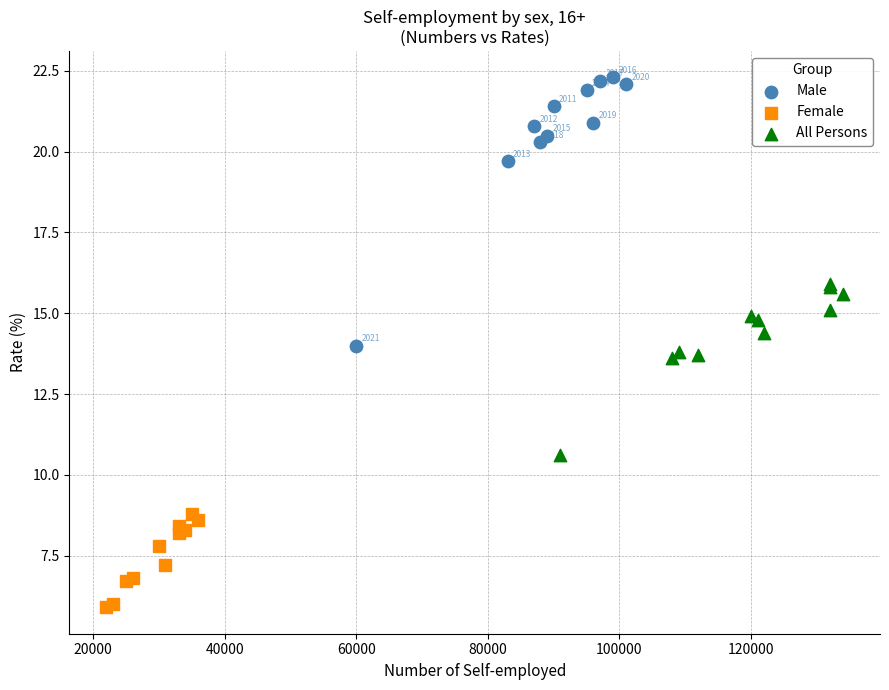

Which series reaches the minimum Y coordinate?

Female